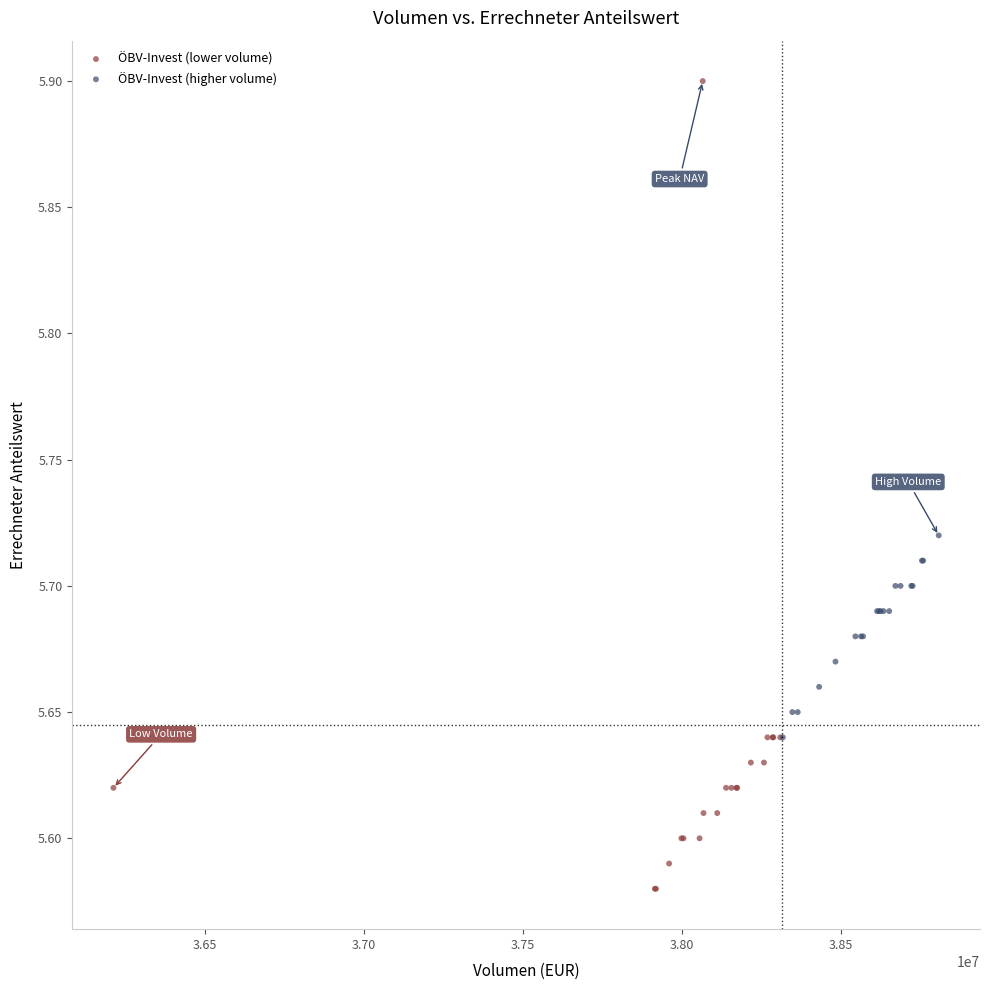

Which series has the largest Y range (max minus min)?

ÖBV-Invest (lower volume)